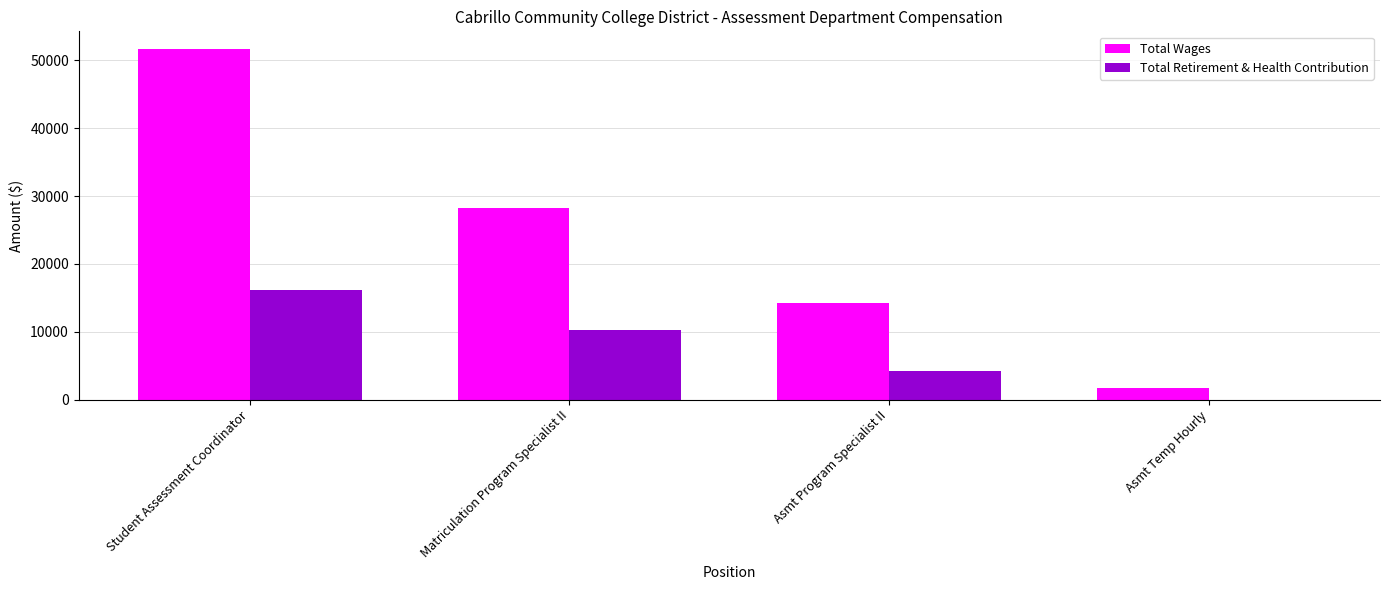

Is it true that Total Retirement & Health Contribution equals 0.0 at Asmt Temp Hourly?

True